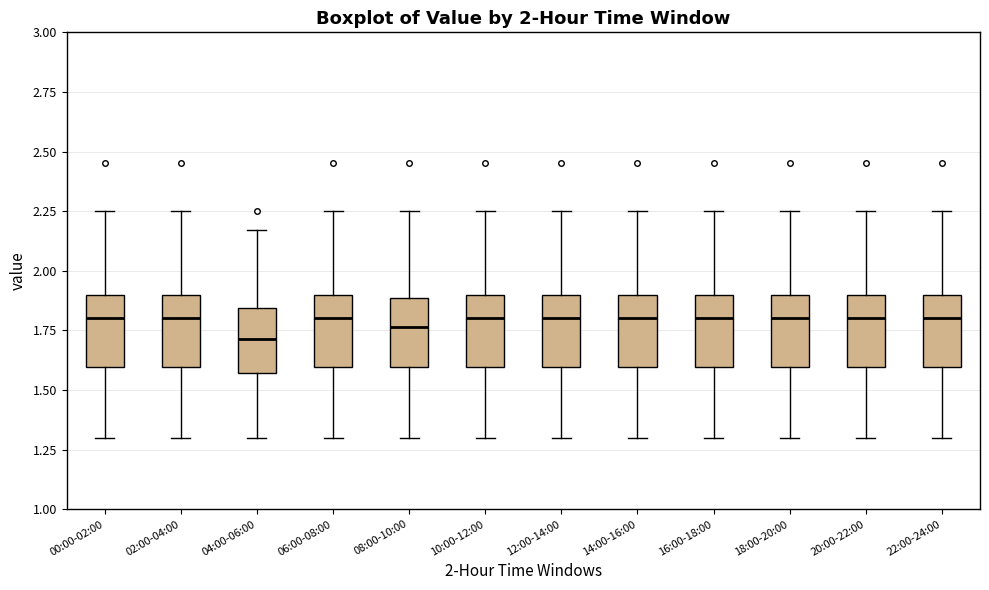

Which box has the lowest median line?

04:00-06:00